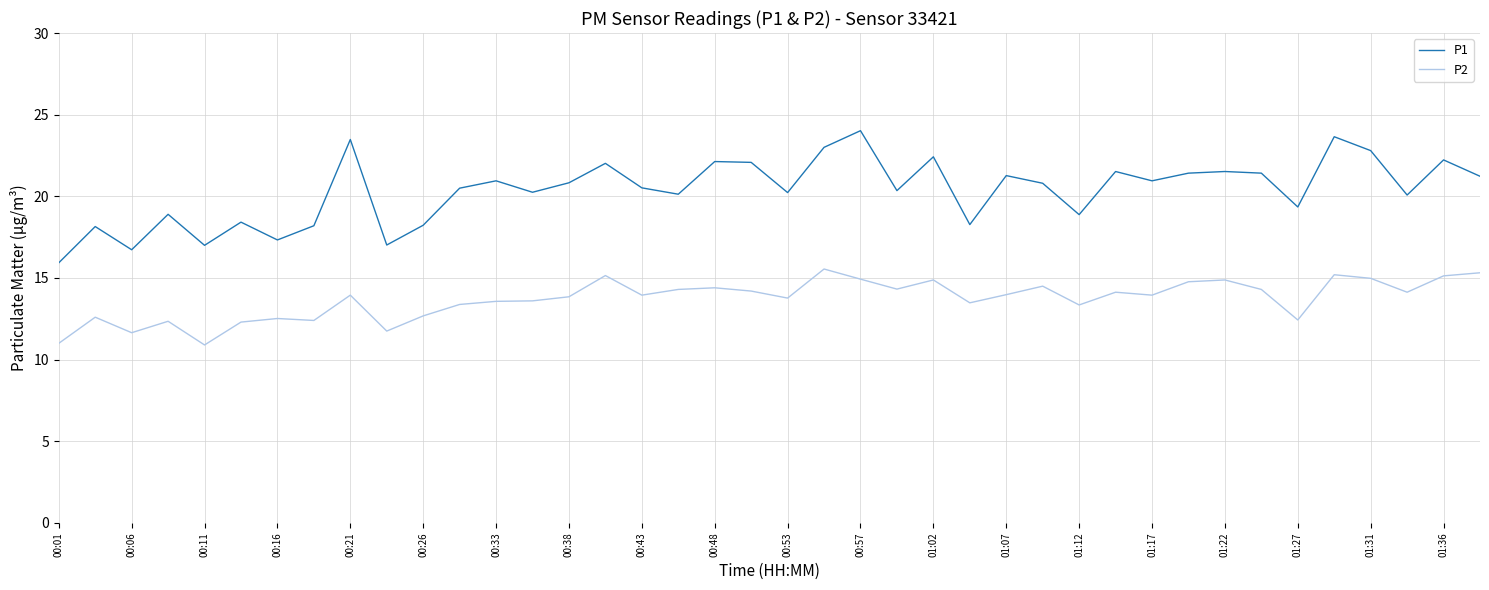

List the series in order of their peak value, highest first.

P1, P2